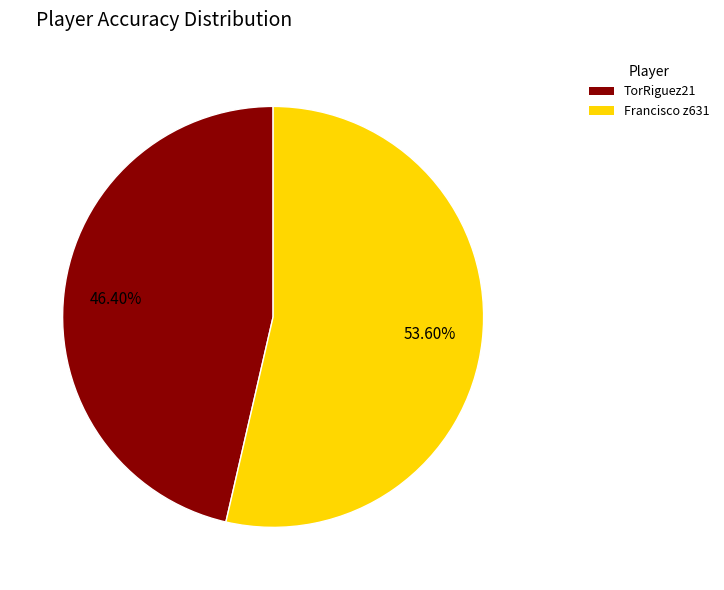

Which has a higher value, Francisco z631 or TorRiguez21?

Francisco z631